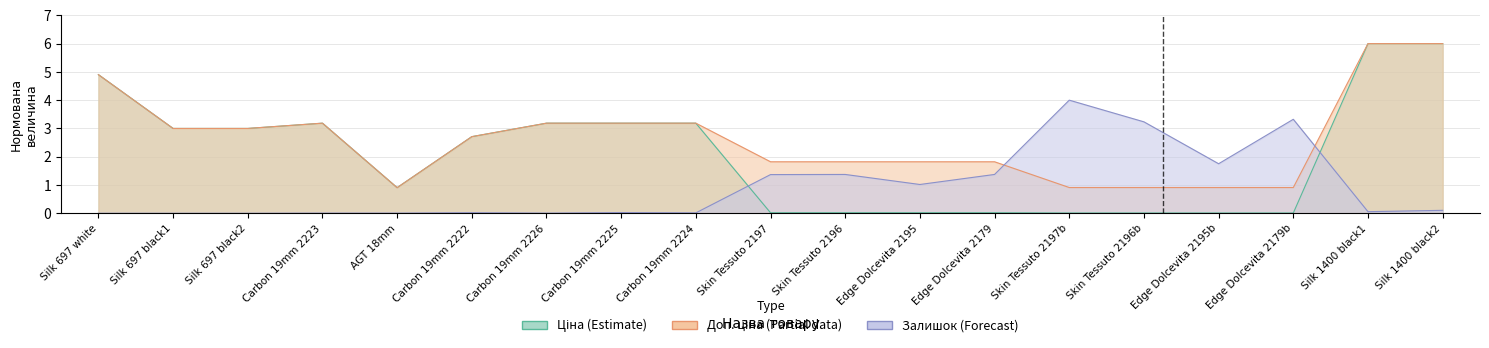

What is the difference between the second highest and second lowest values in the Залишок series?

3.3